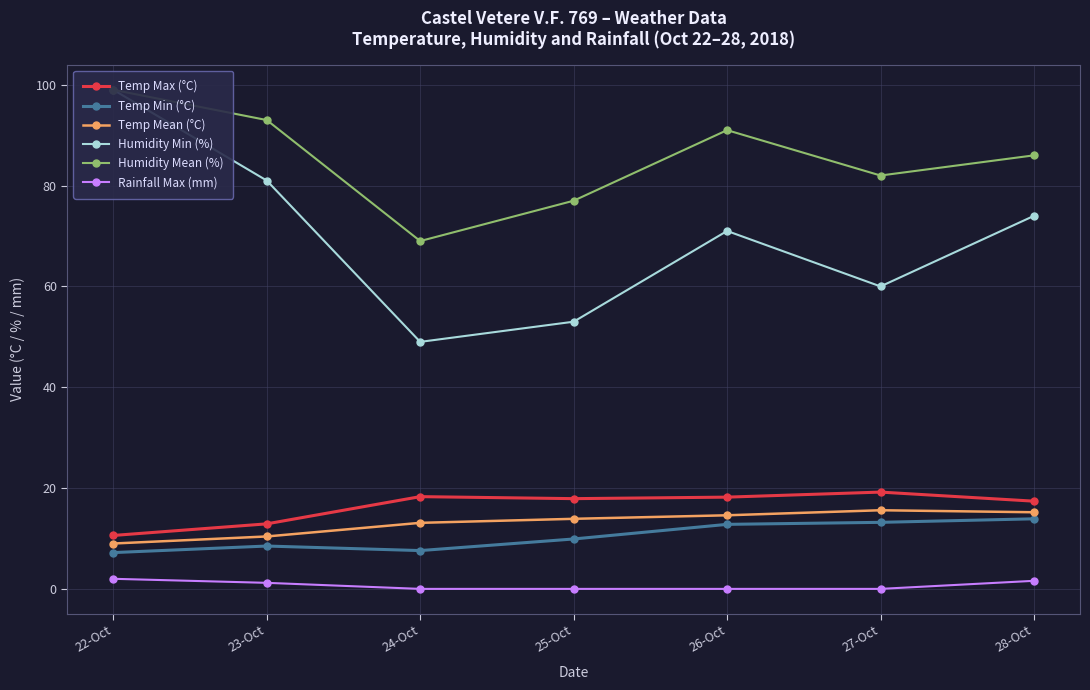

At 26-Oct, list the series in order from largest to smallest.

Humidity Mean (%), Humidity Min (%), Temp Max (°C), Temp Mean (°C), Temp Min (°C), Rainfall Max (mm)